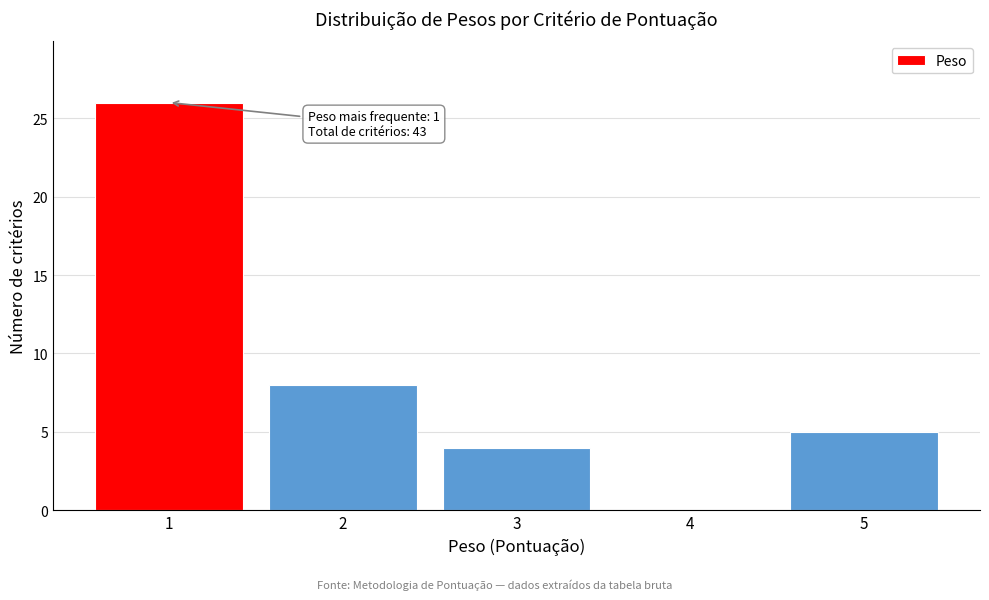

Reading left to right, what are all the values shown in this chart?

1=26	2=8	3=4	4=0	5=5